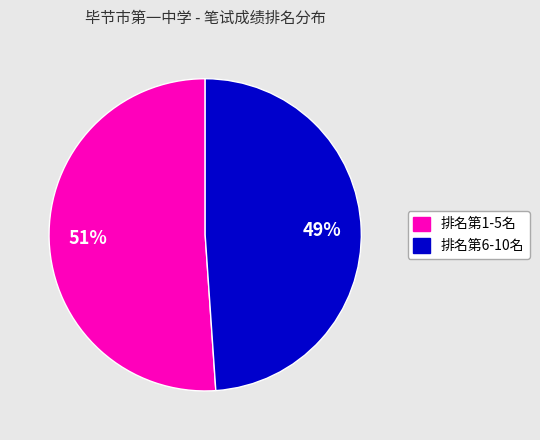

Is there any slice that represents more than half of the pie?

Yes